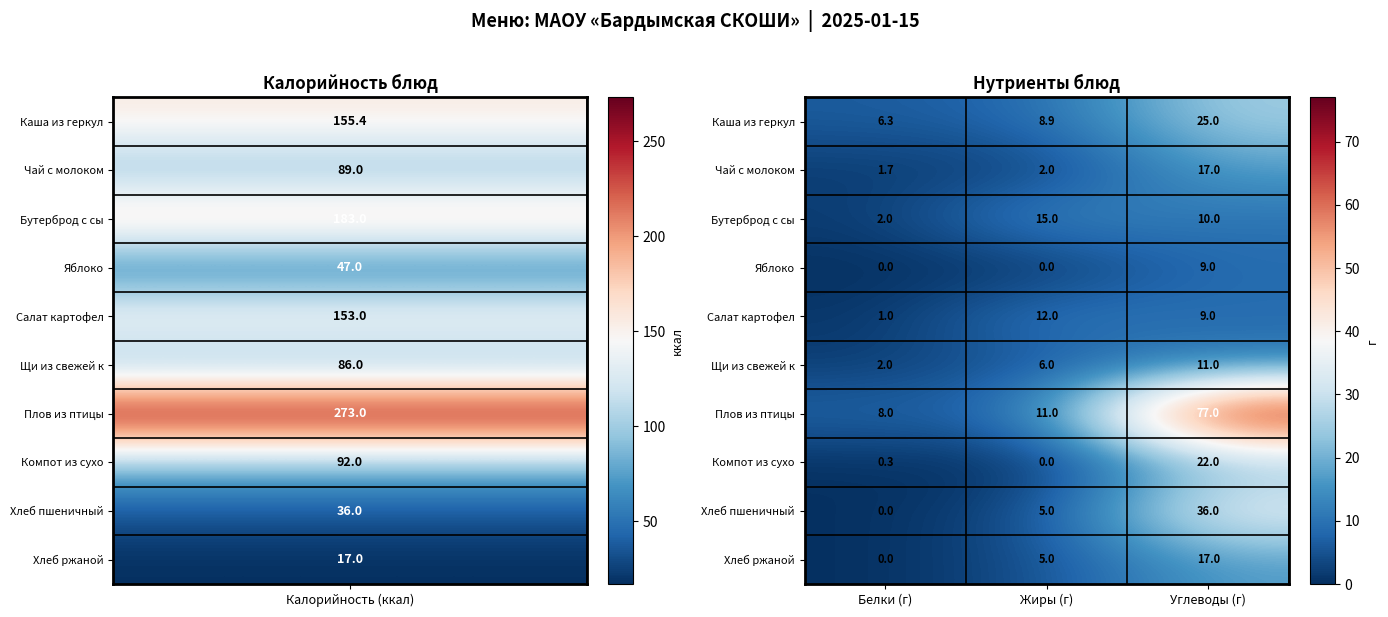

Which series changed the most between Жиры (г) and Углеводы (г)?

Плов из птицы